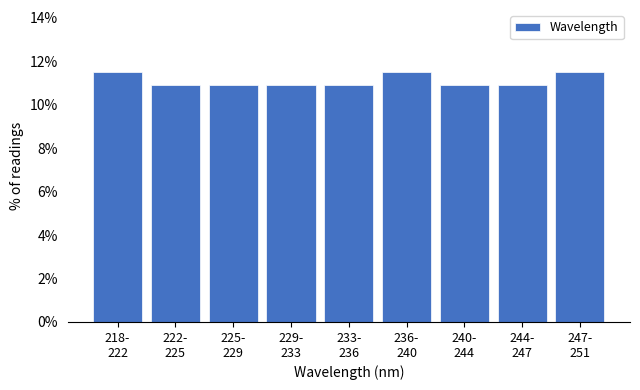

Reading left to right, list all the values displayed in this chart.

11.5	10.9	10.9	10.9	10.9	11.5	10.9	10.9	11.5